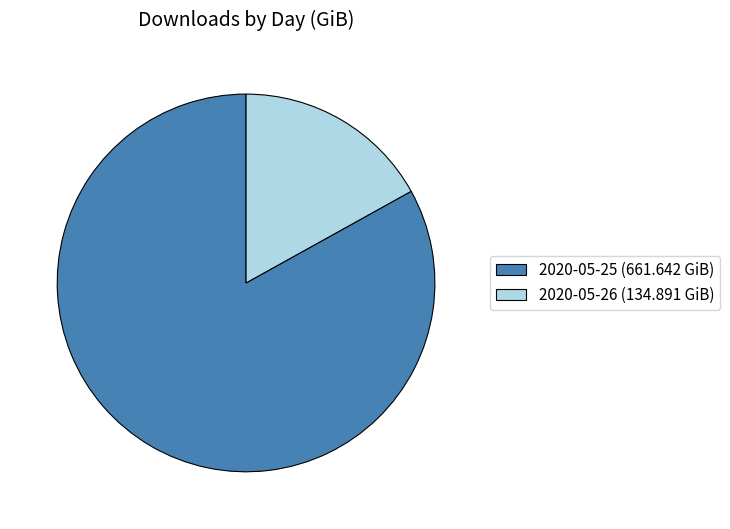

How many segments does this pie chart have?

2